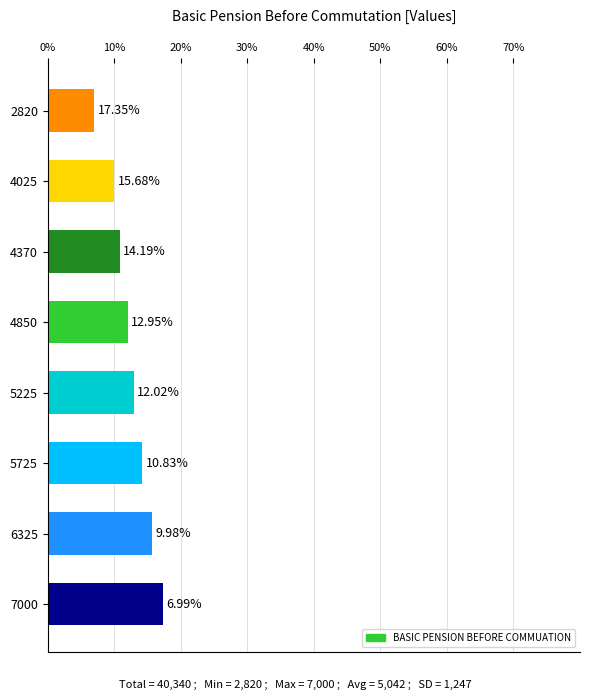

What is the approximate value at 5725?

14.2